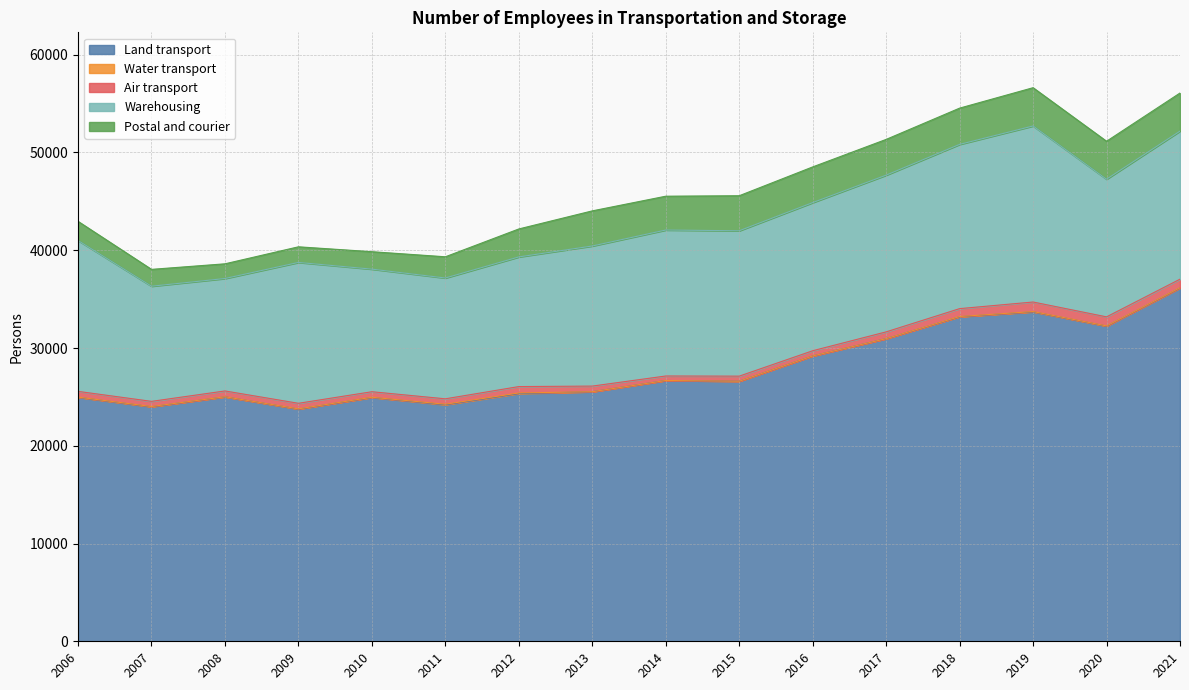

True or false: Postal and courier and Land transport cross at least once.

False